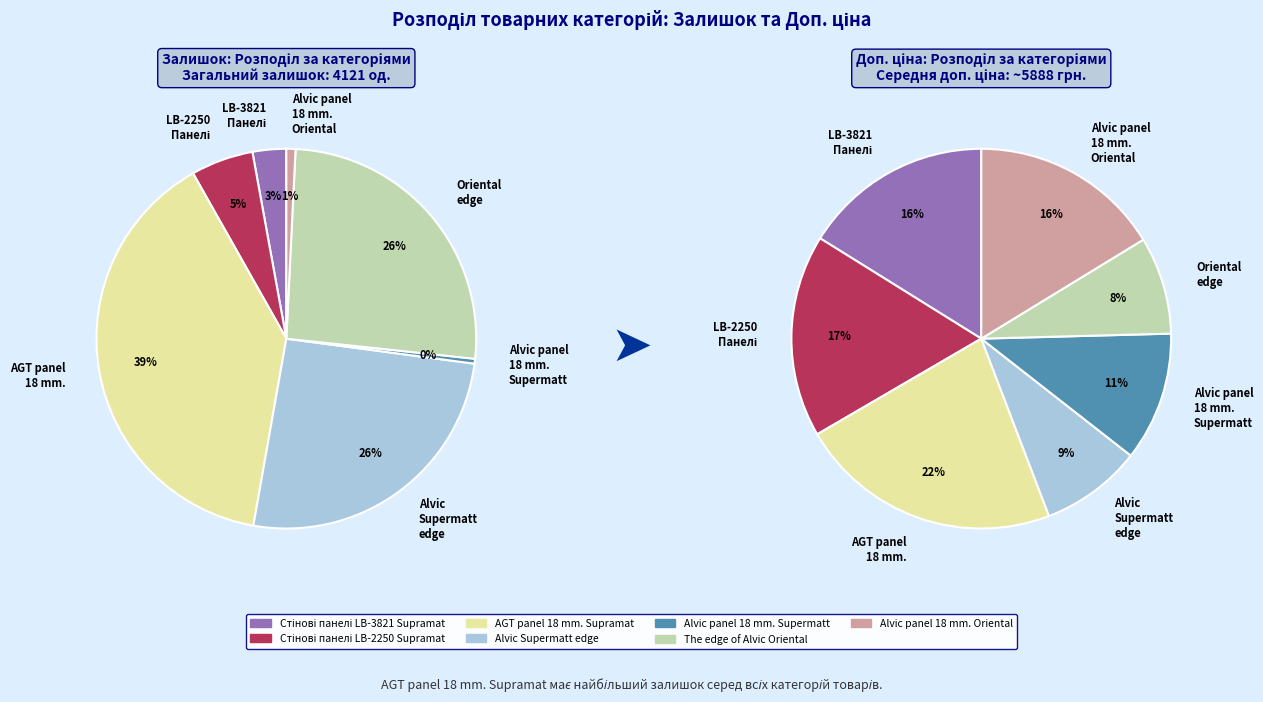

What percentage is the Alvic panel 18 mm. Oriental slice, to the nearest percent?

1%